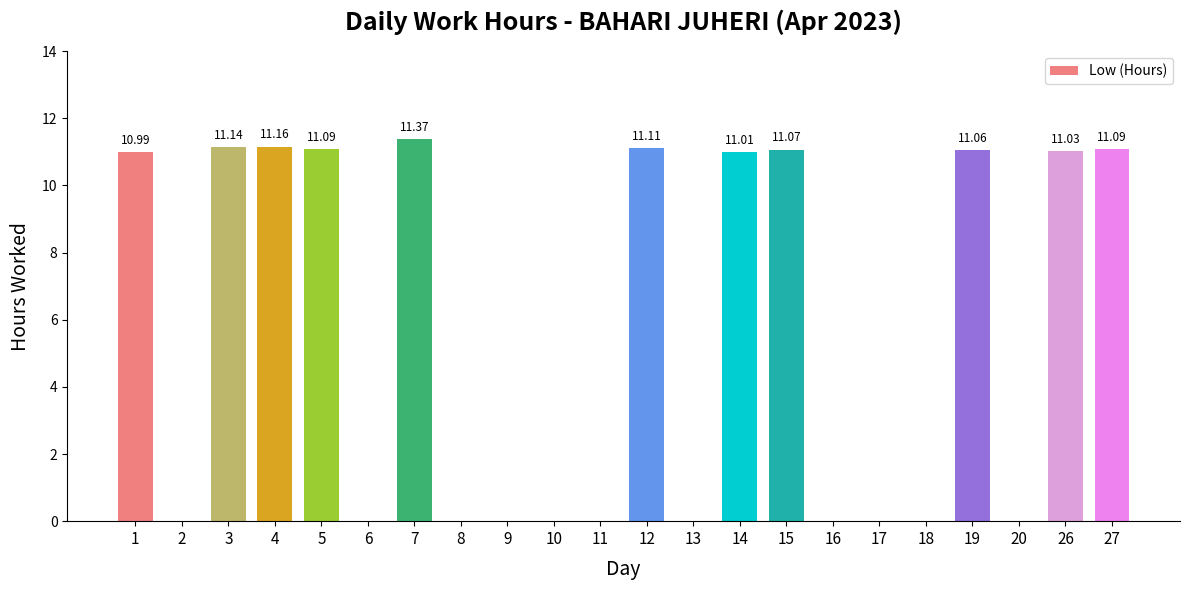

The chart shows a value of -7.1 at 17. True or false?

False